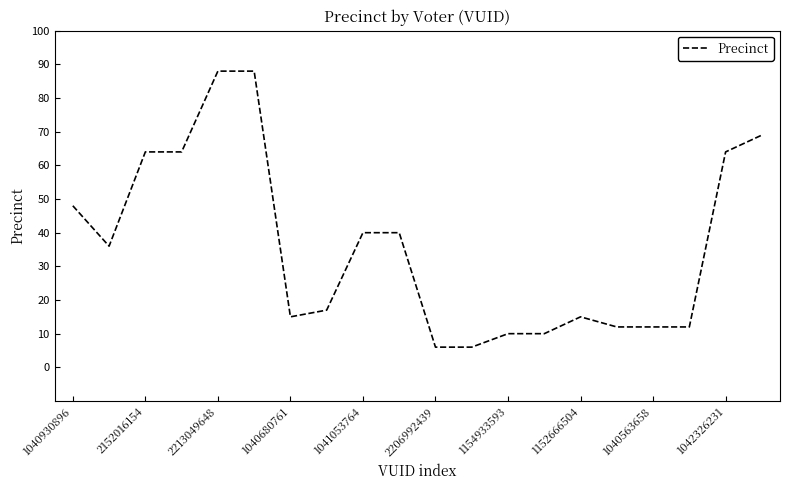

What is the maximum value shown in the chart?

88